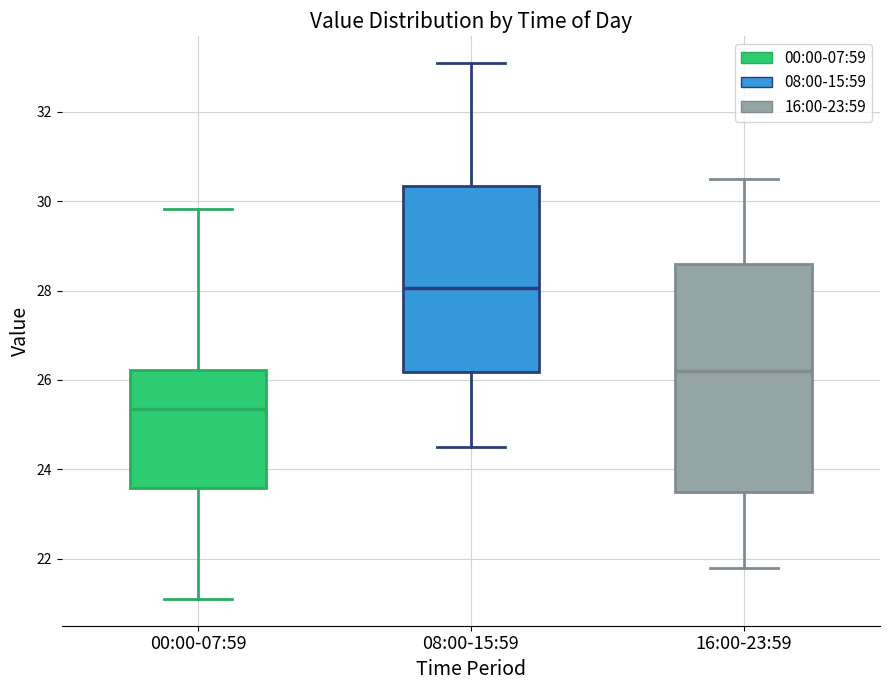

Which box has the lowest median line?

00:00-07:59